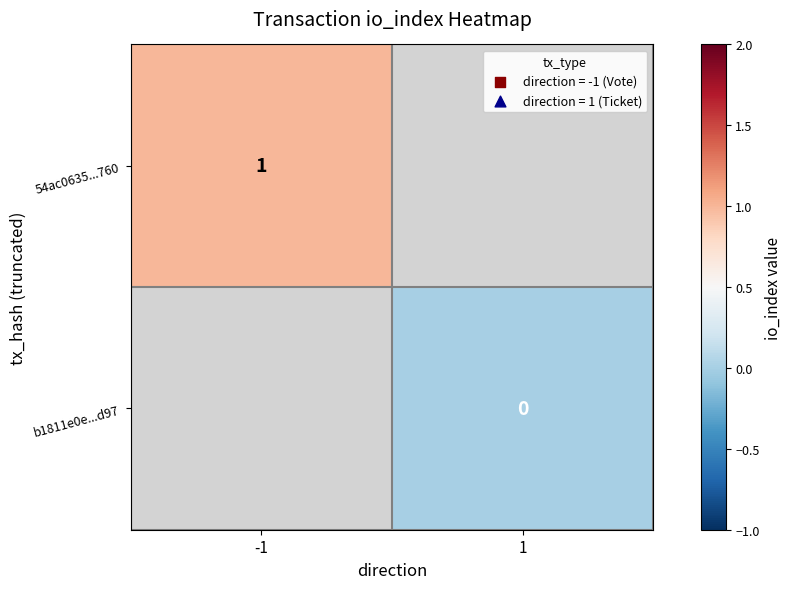

At which label does b1811e0e...d97 reach its peak?

-1